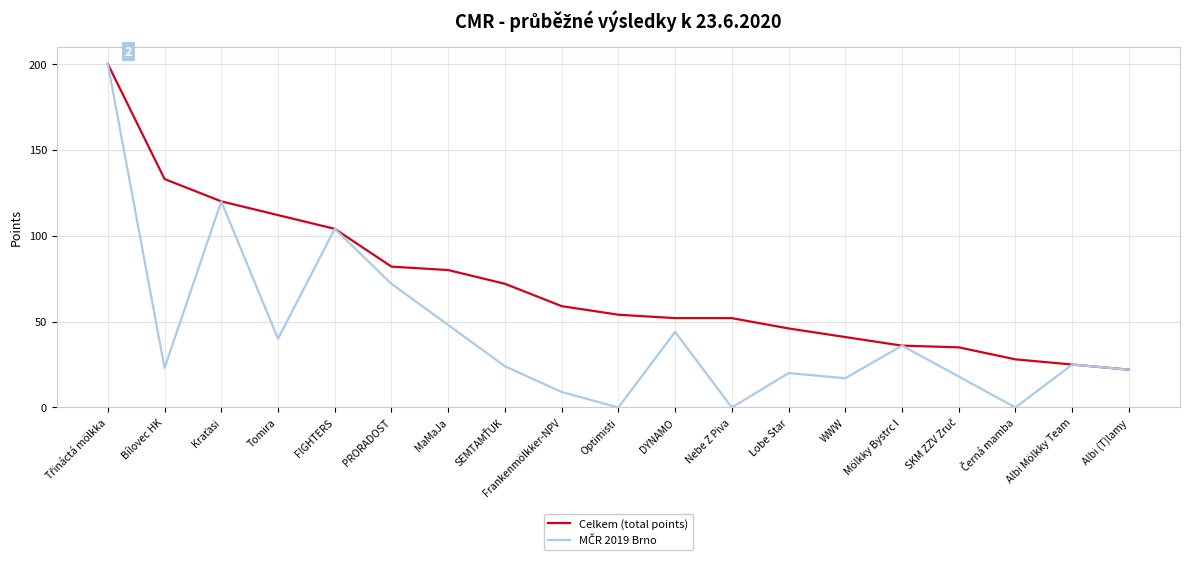

What is the total value across all series at Optimisti?

54